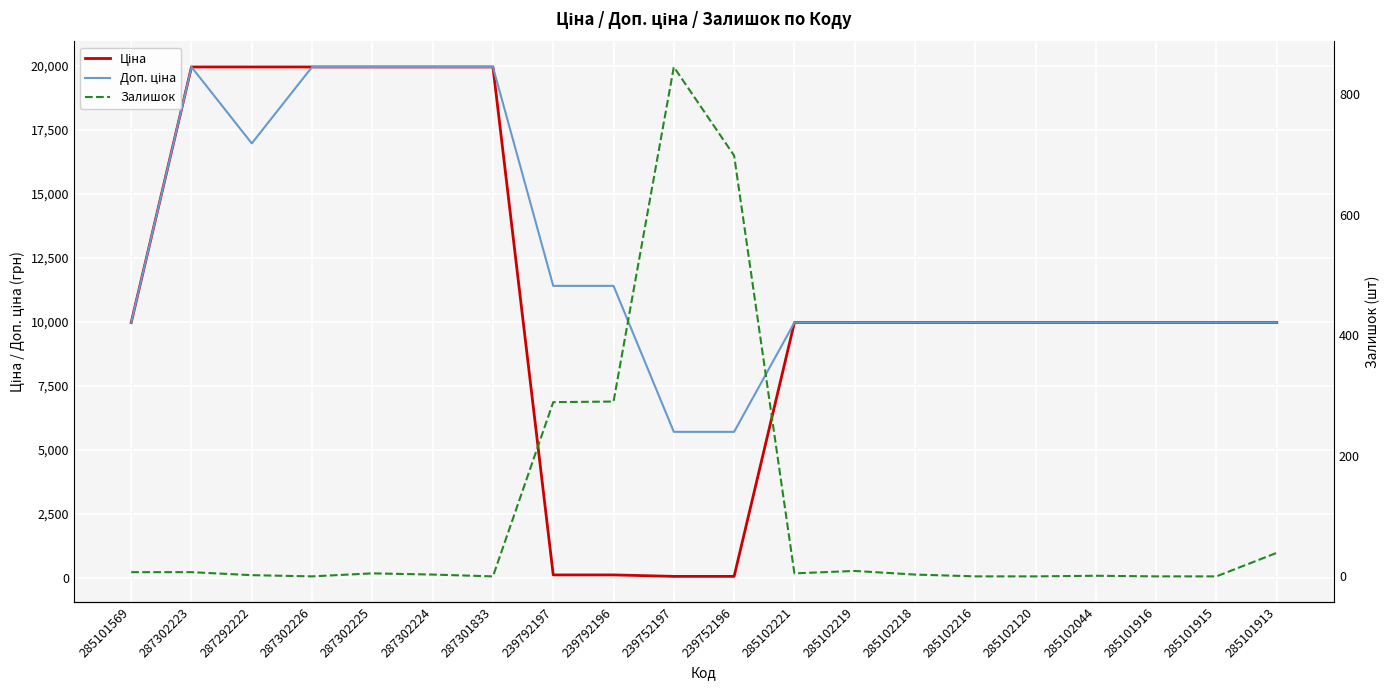

How many times do Ціна and Залишок cross each other?

2